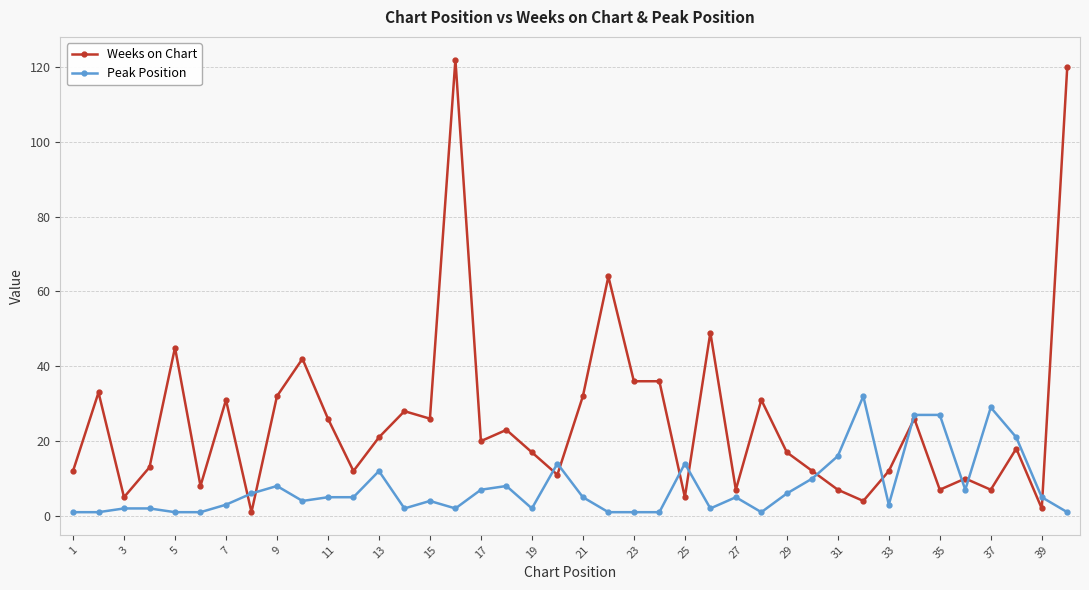

Rank the series by their maximum value, from highest to lowest.

Weeks on Chart, Peak Position